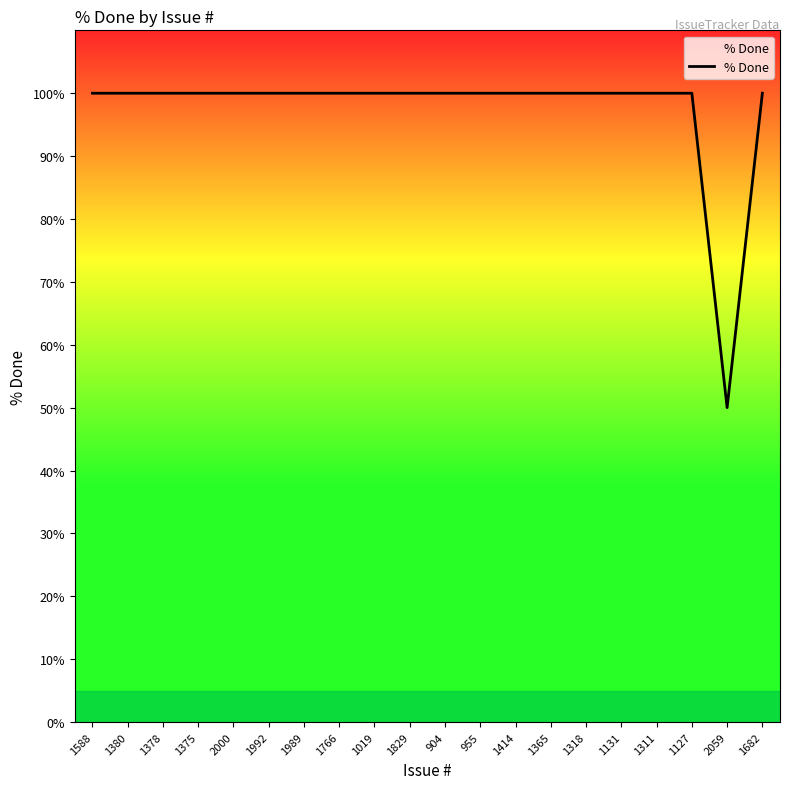

What position from the left is 904?

11